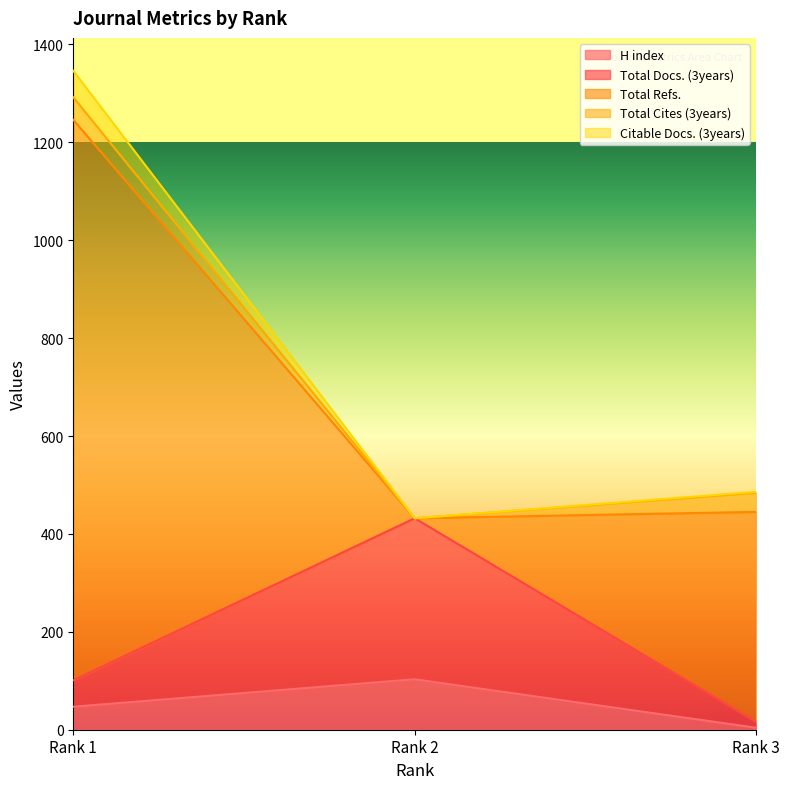

What is the highest value of the H index series?

103